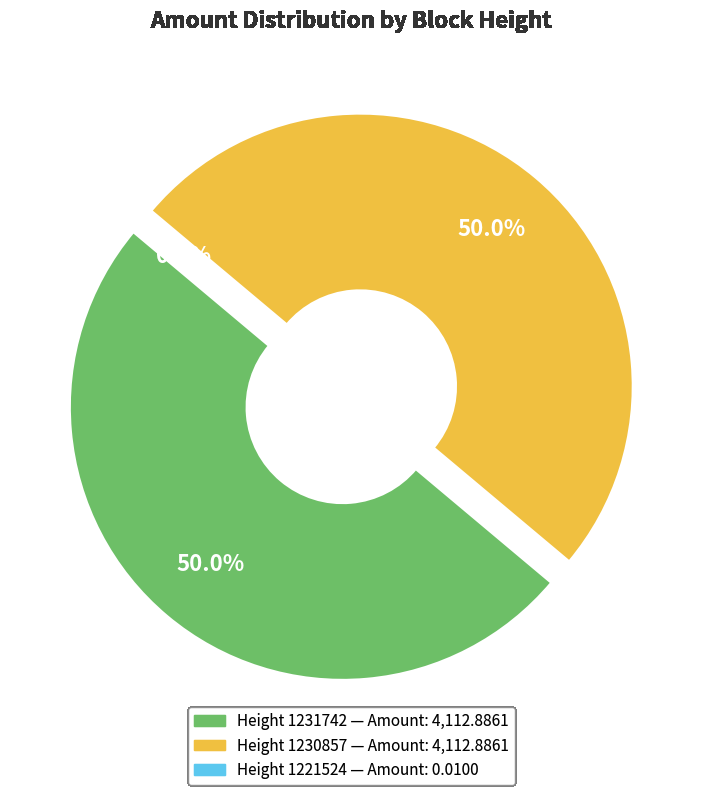

True or false: 1230857 accounts for 63% of the total.

False